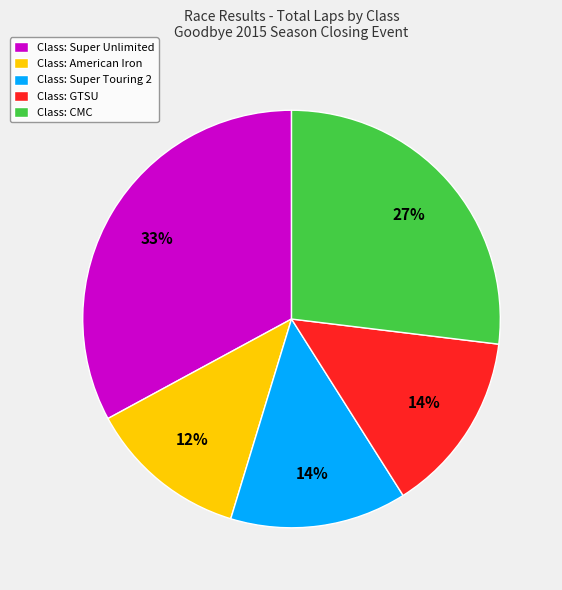

Is there a majority slice in this chart?

No